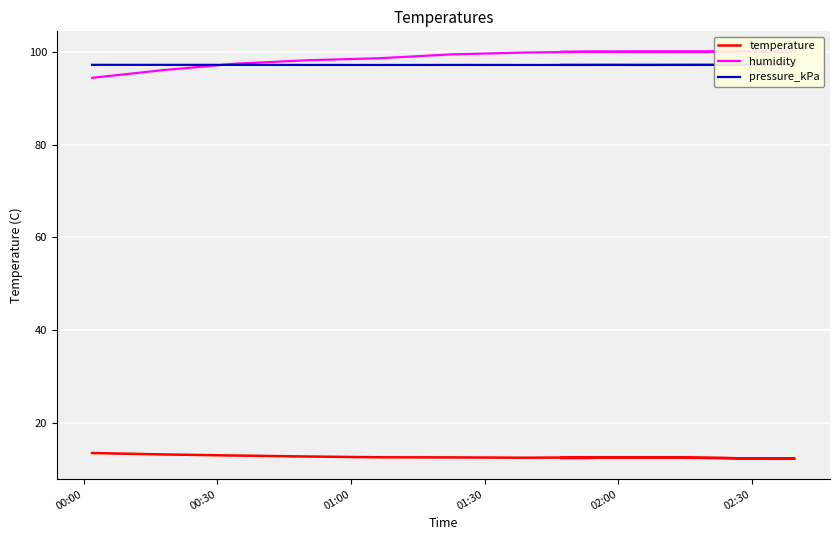

Where is pressure_kPa nearest to the value 97?

02:00